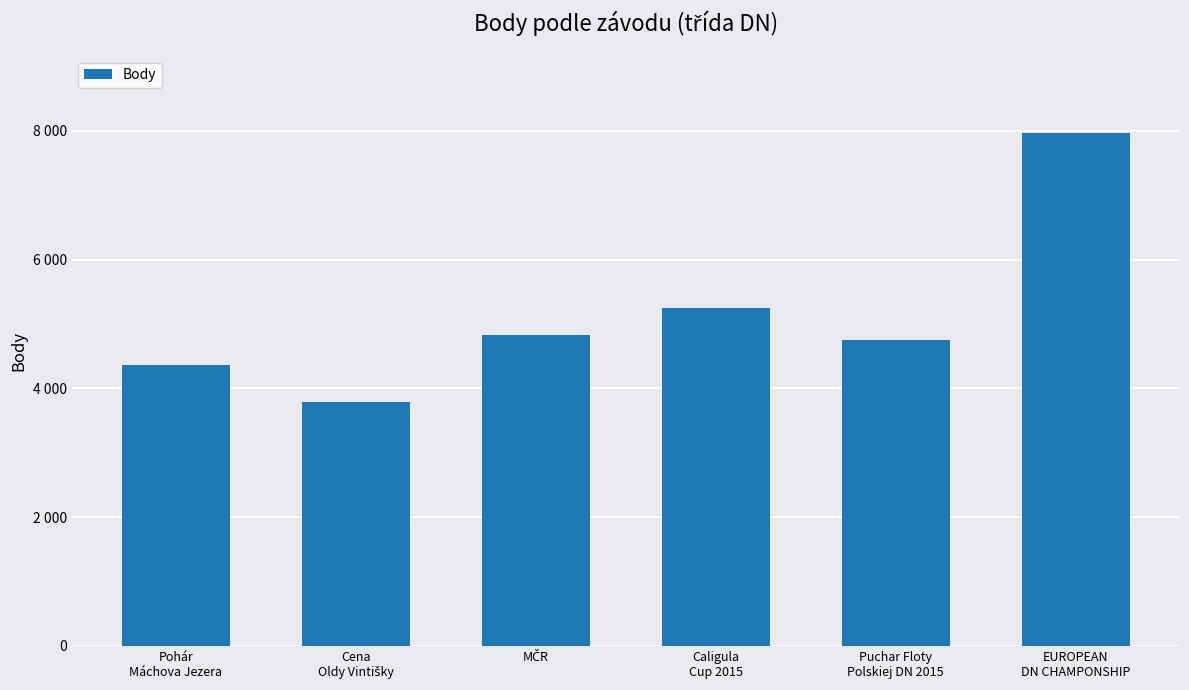

What is the sum of all values?

30944